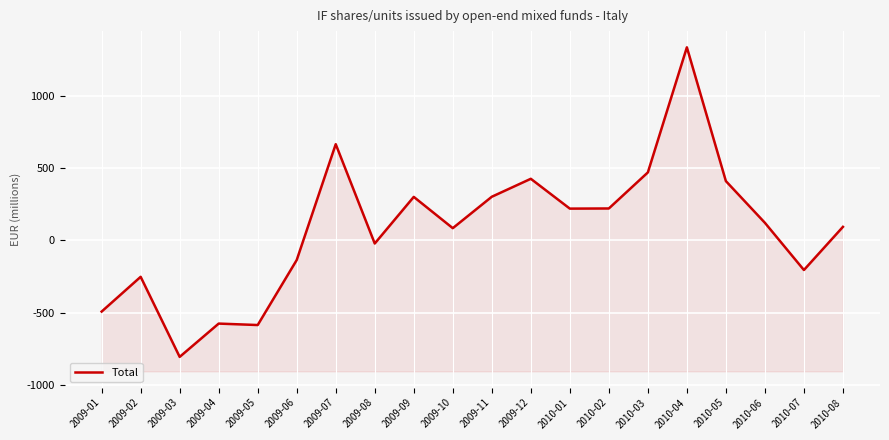

What is the sum of all values?

1586